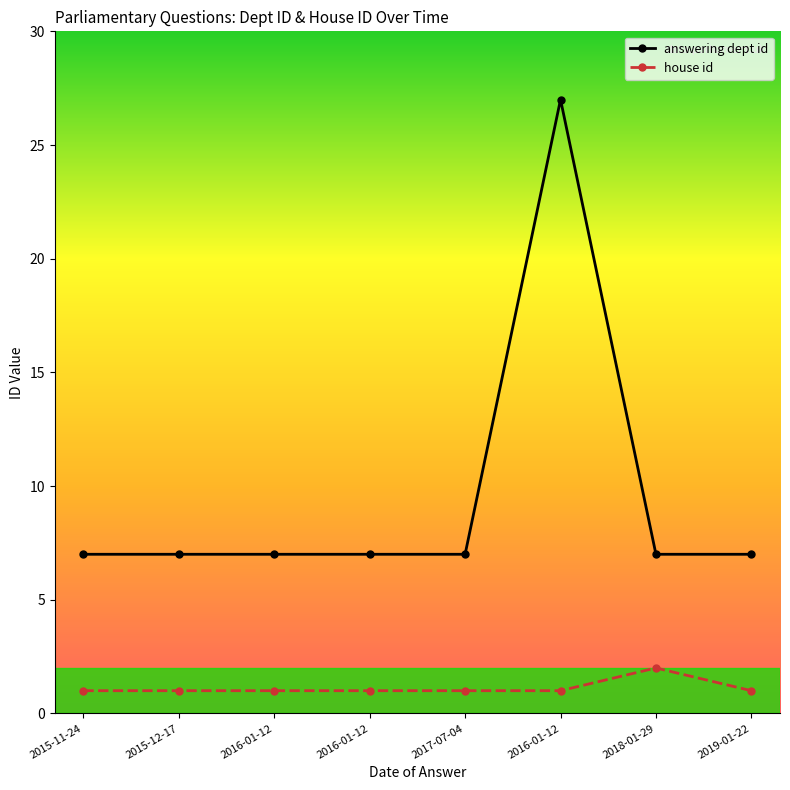

Reading left to right, what are all the values shown in this chart?

answering dept id: 7	7	7	7	7	27	7	7
house id: 1	1	1	1	1	1	2	1